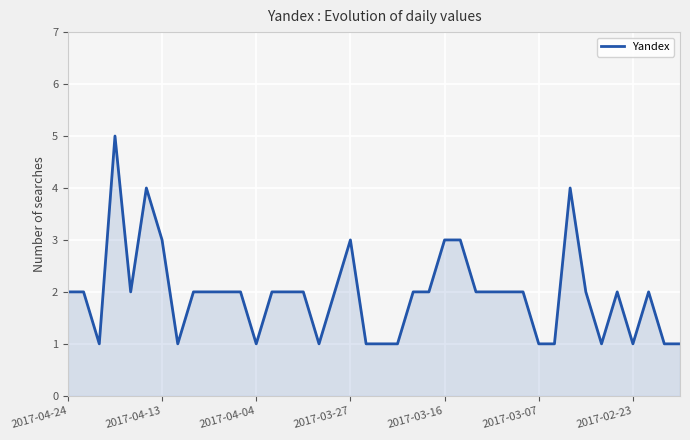

What is the difference between the maximum and minimum values?

4